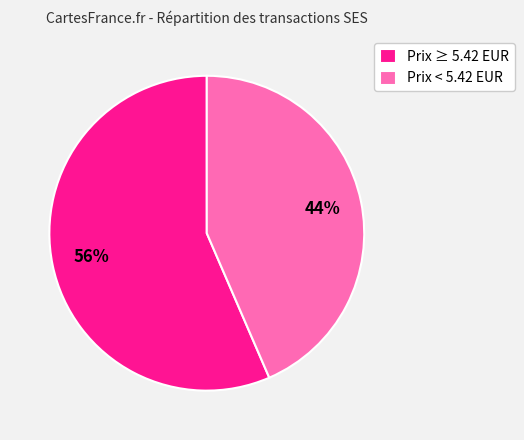

Which category has the smallest portion of the pie?

Prix < 5.42 EUR